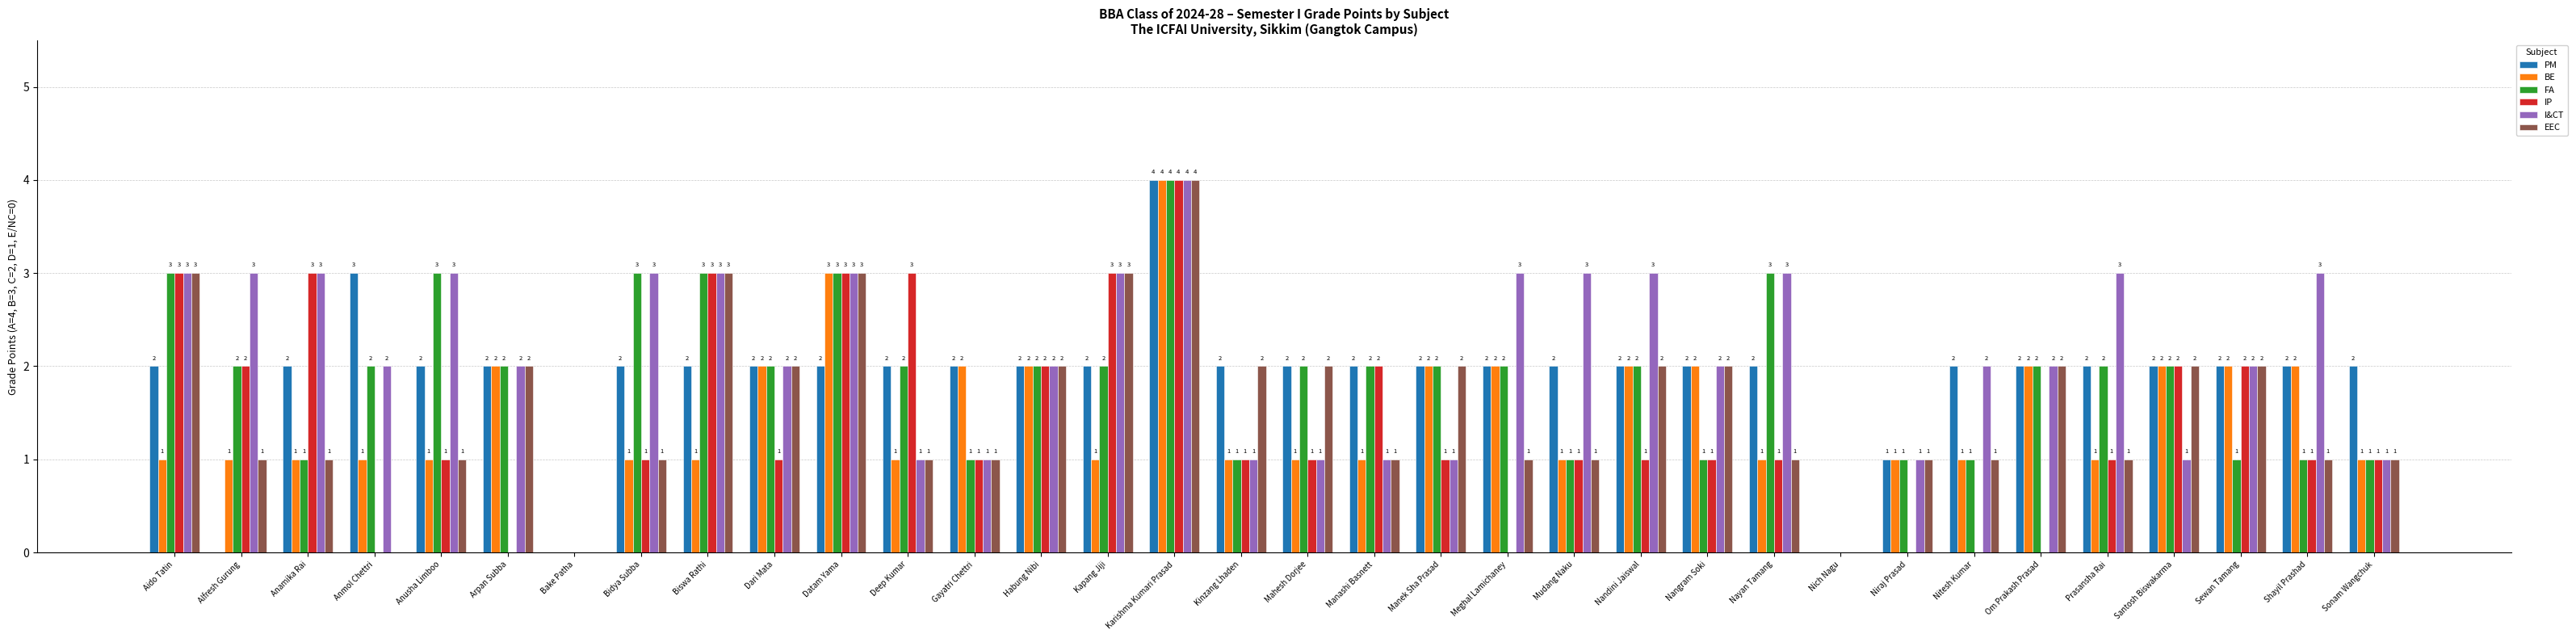

At which category is the sum across all series the highest?

Karishma Kumari Prasad